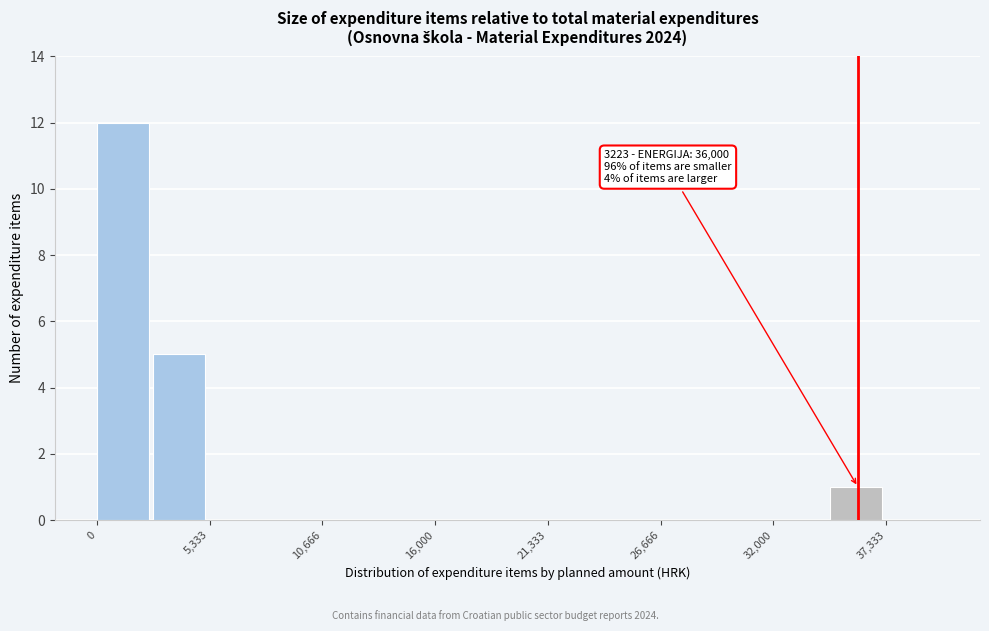

Around what value on the x-axis is the tallest bar? Give the approximate position of its centre, as read against the axis.

1000